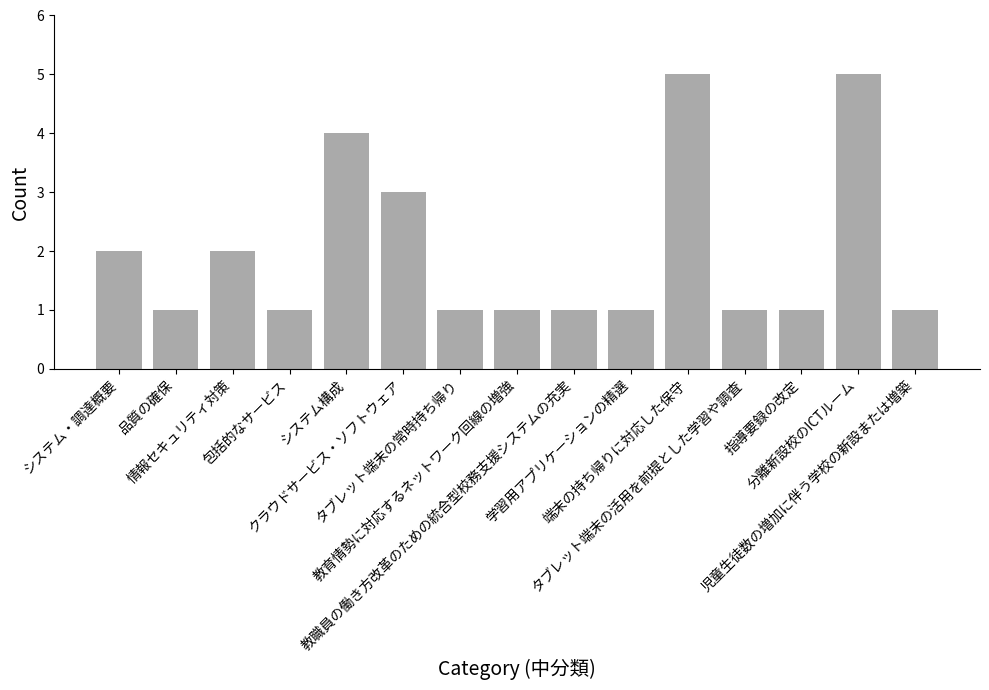

What is the maximum value shown in the chart?

5